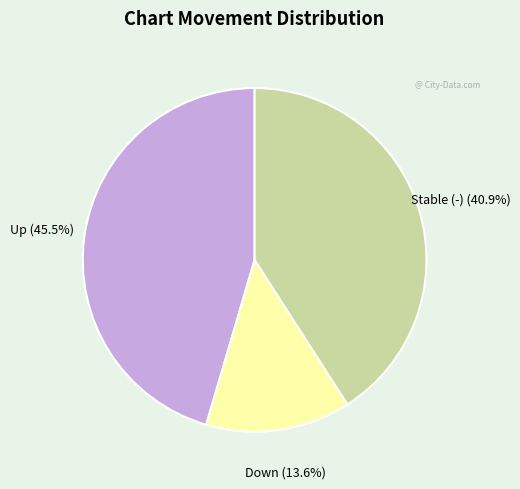

What is the smallest slice in the pie chart?

Down